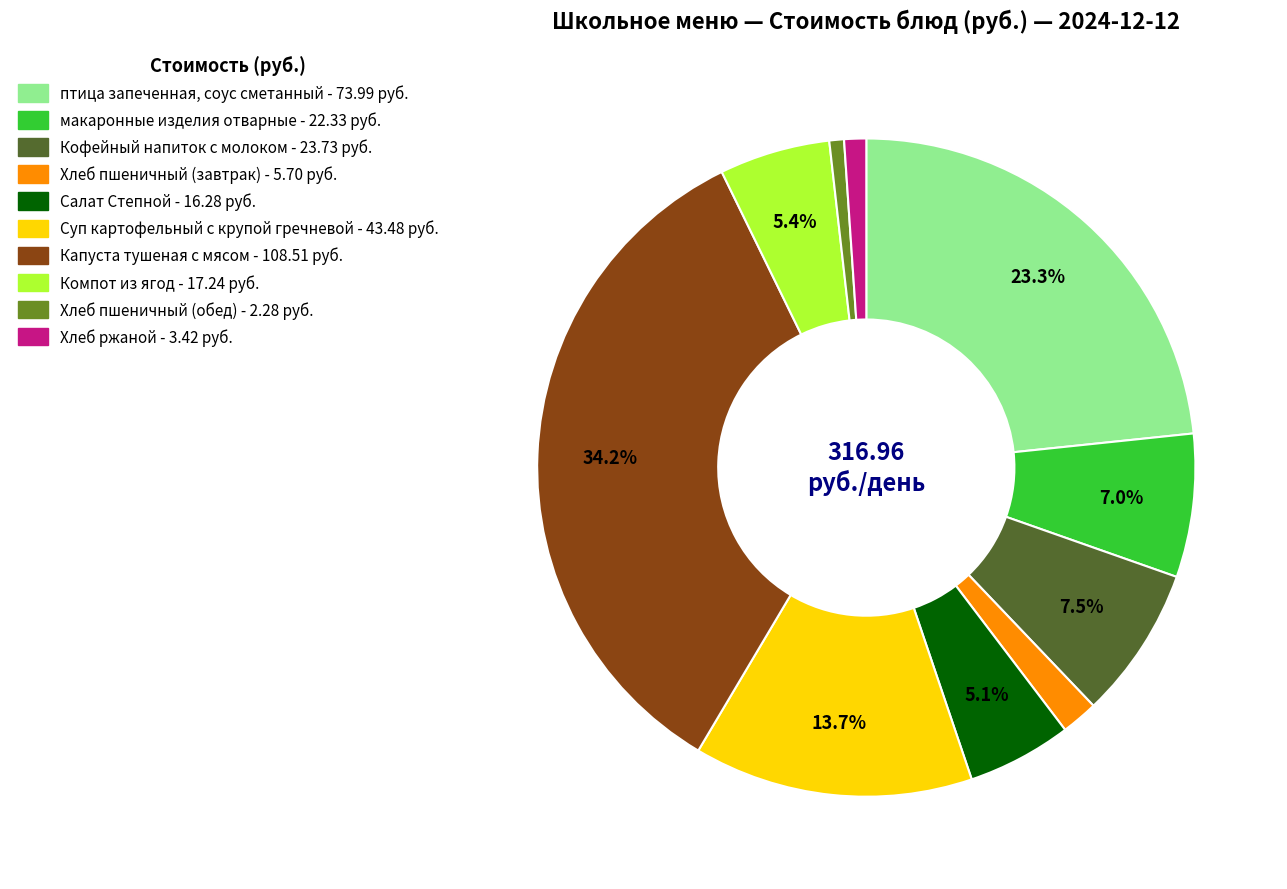

To the nearest percent, what portion does Компот из ягод represent?

5%